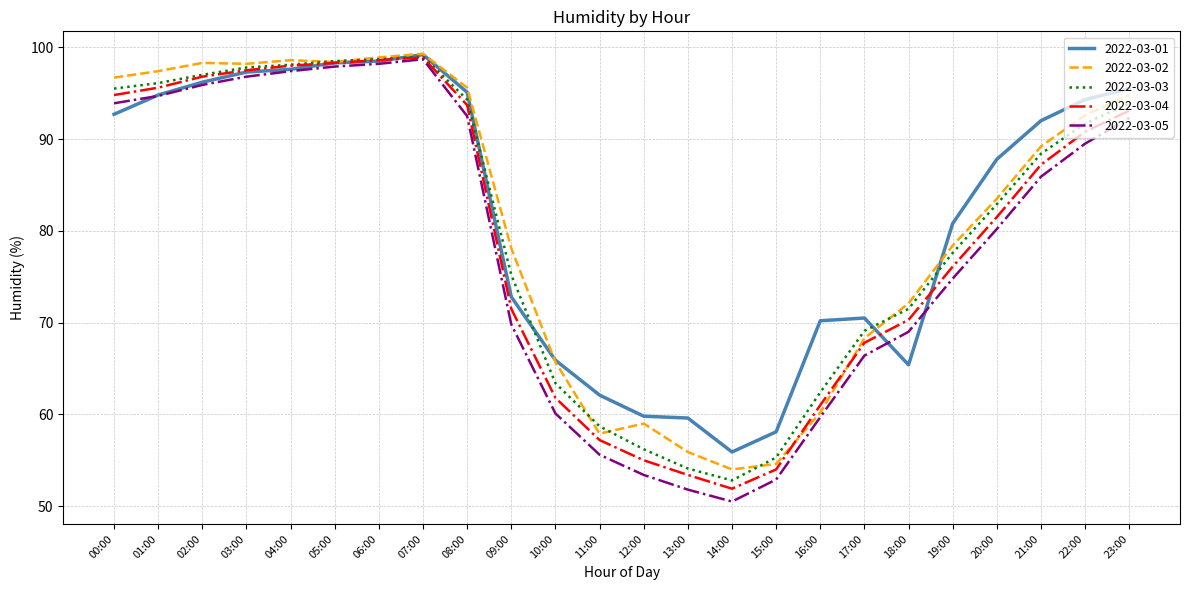

How many values in the 2022-03-02 series exceed 89?

12